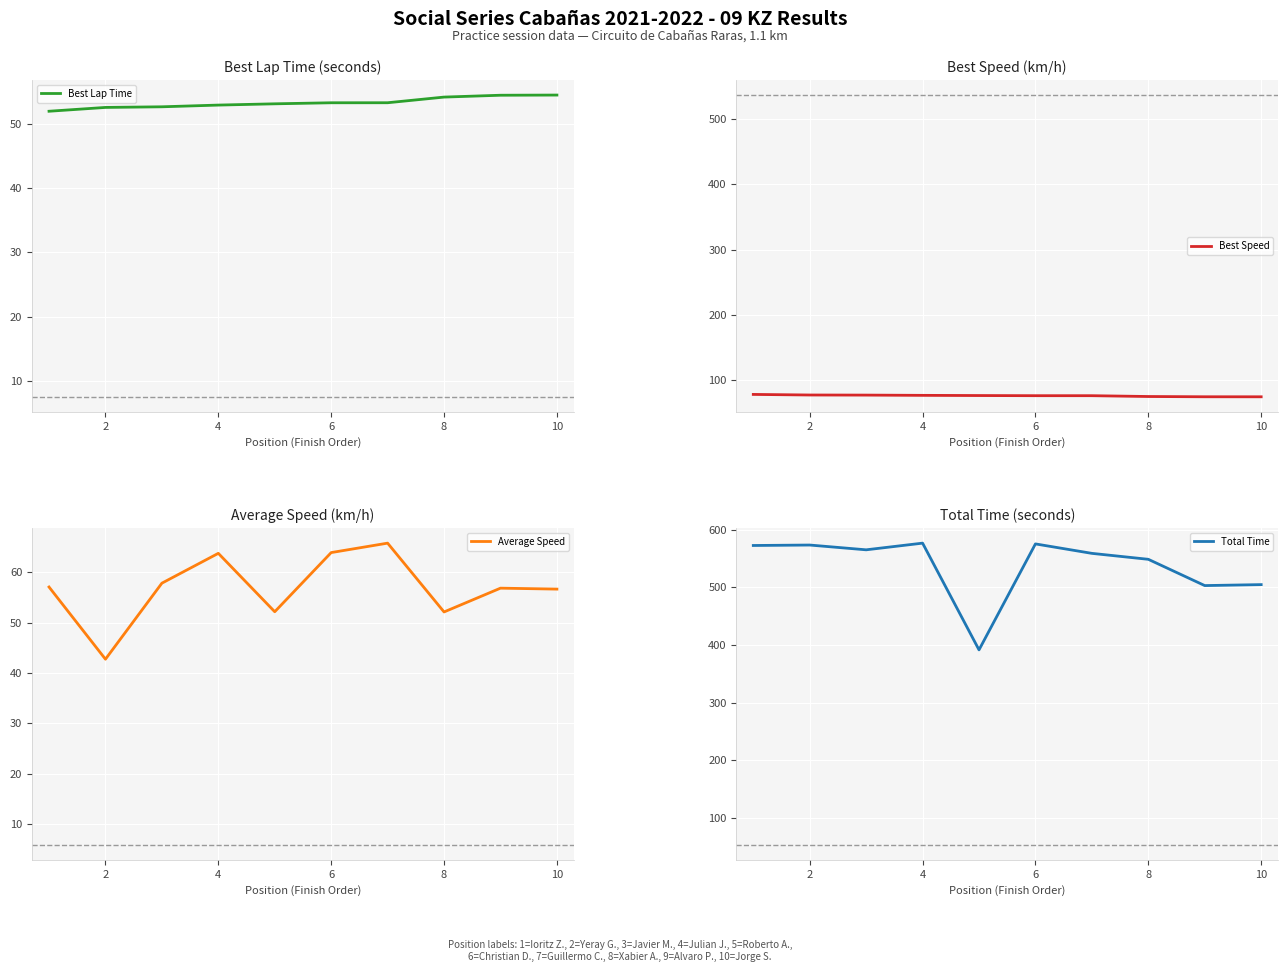

True or false: Best Lap Time and Total Time cross at least once.

False